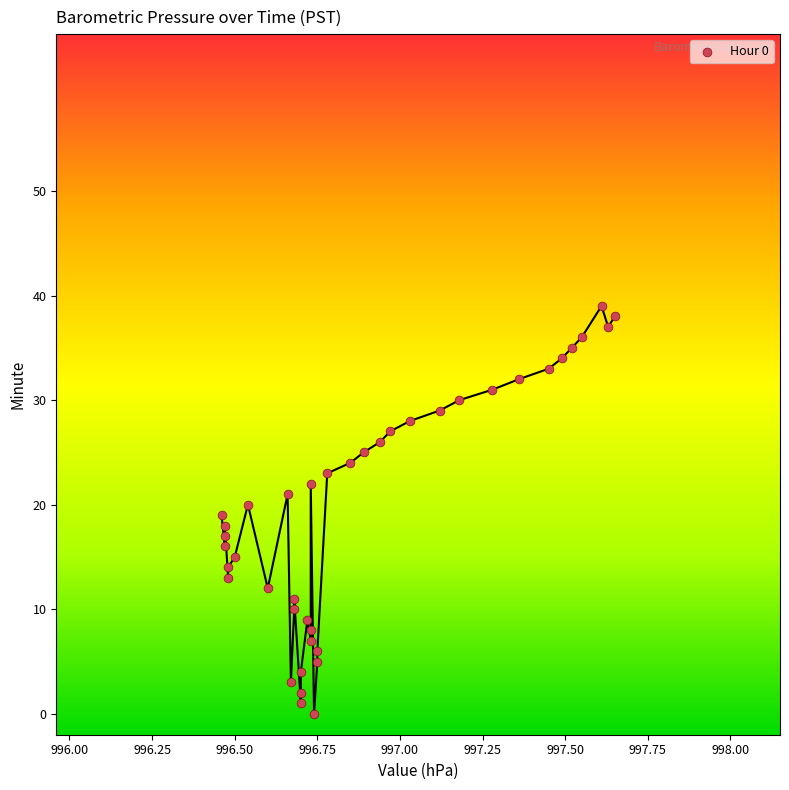

What is the range of Y values (max minus min)?

39